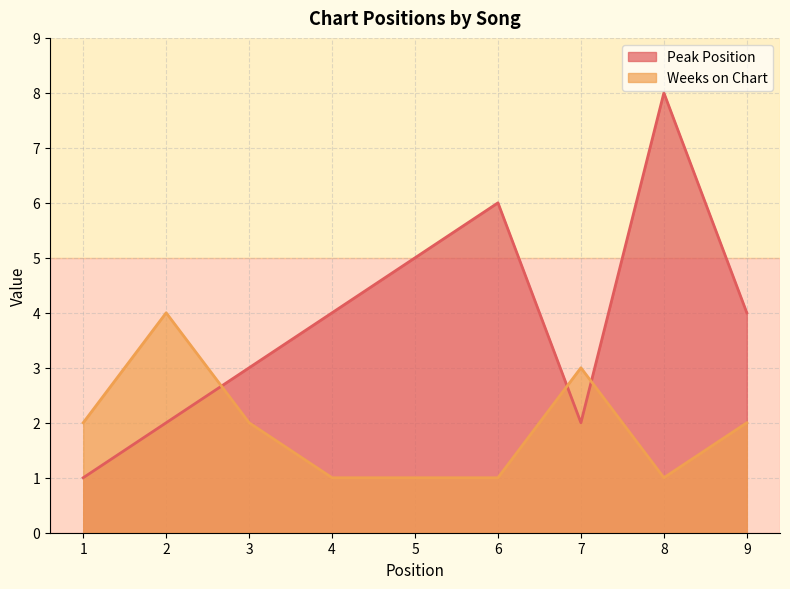

True or false: Peak Position has more than 2 interior local peaks.

False